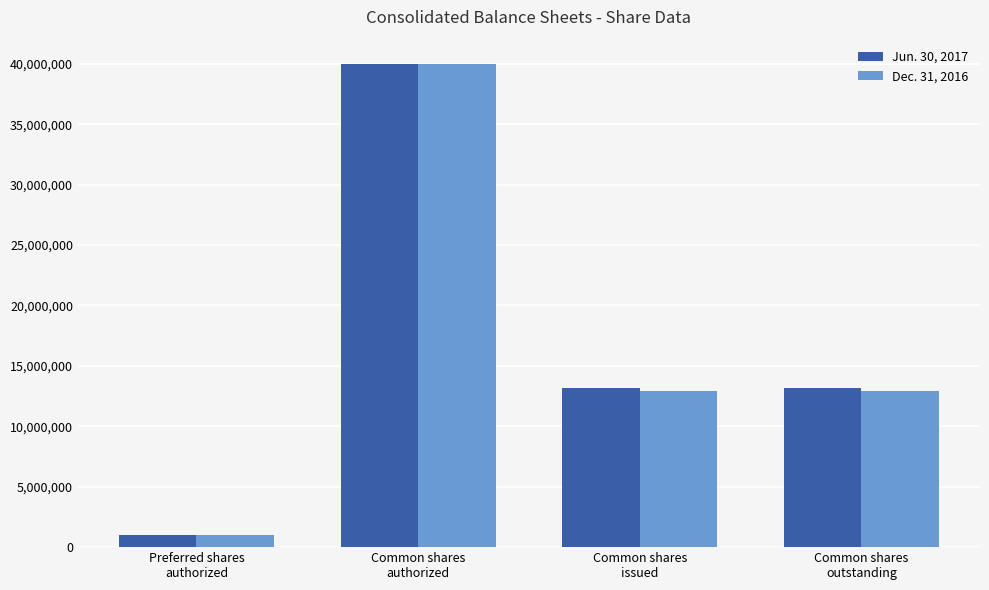

What is the minimum value for Jun. 30, 2017?

1000000